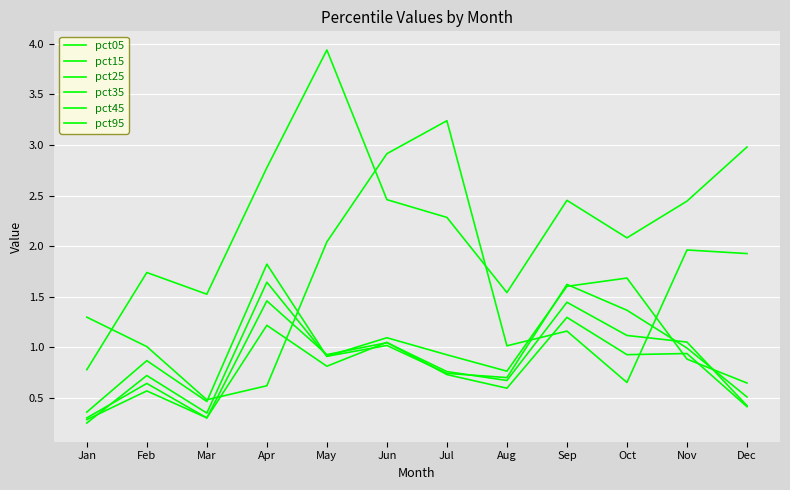

Does the chart have visible grid lines?

Yes